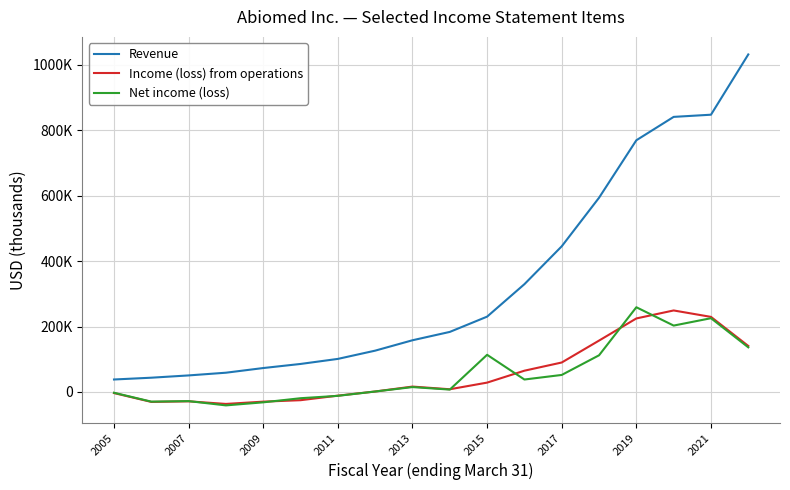

Which series has the largest total across all categories?

Revenue